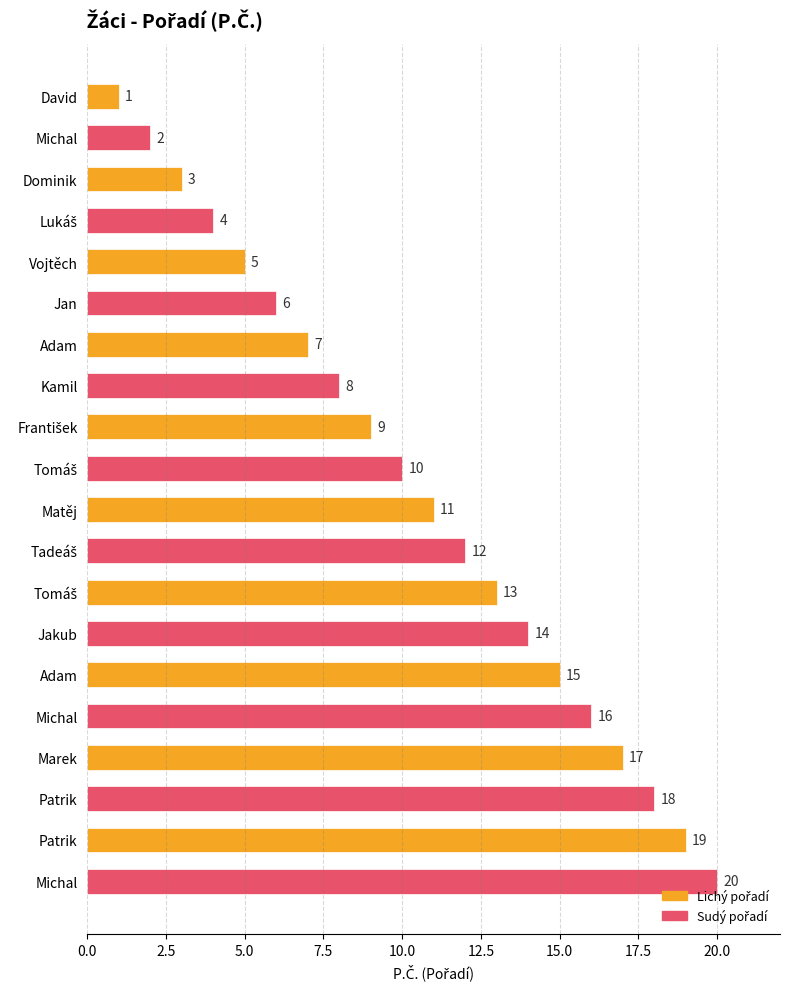

Does the chart contain stacked bars?

No